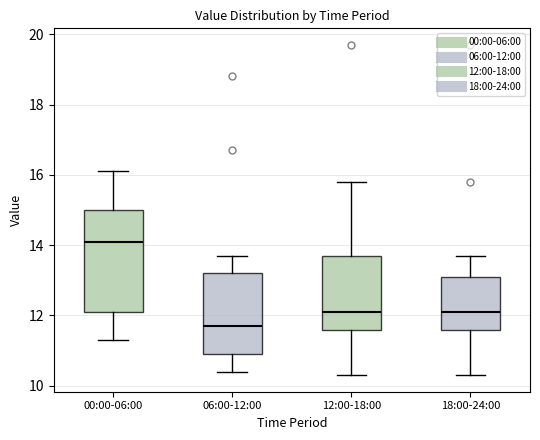

Which box has the lowest median line?

06:00-12:00